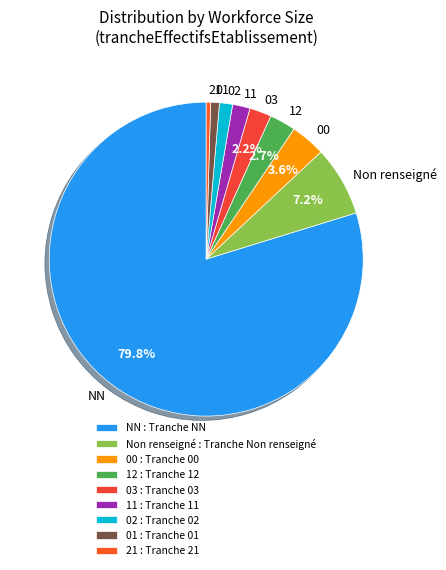

What is the total percentage of 03 and Non renseigné?

9.4%